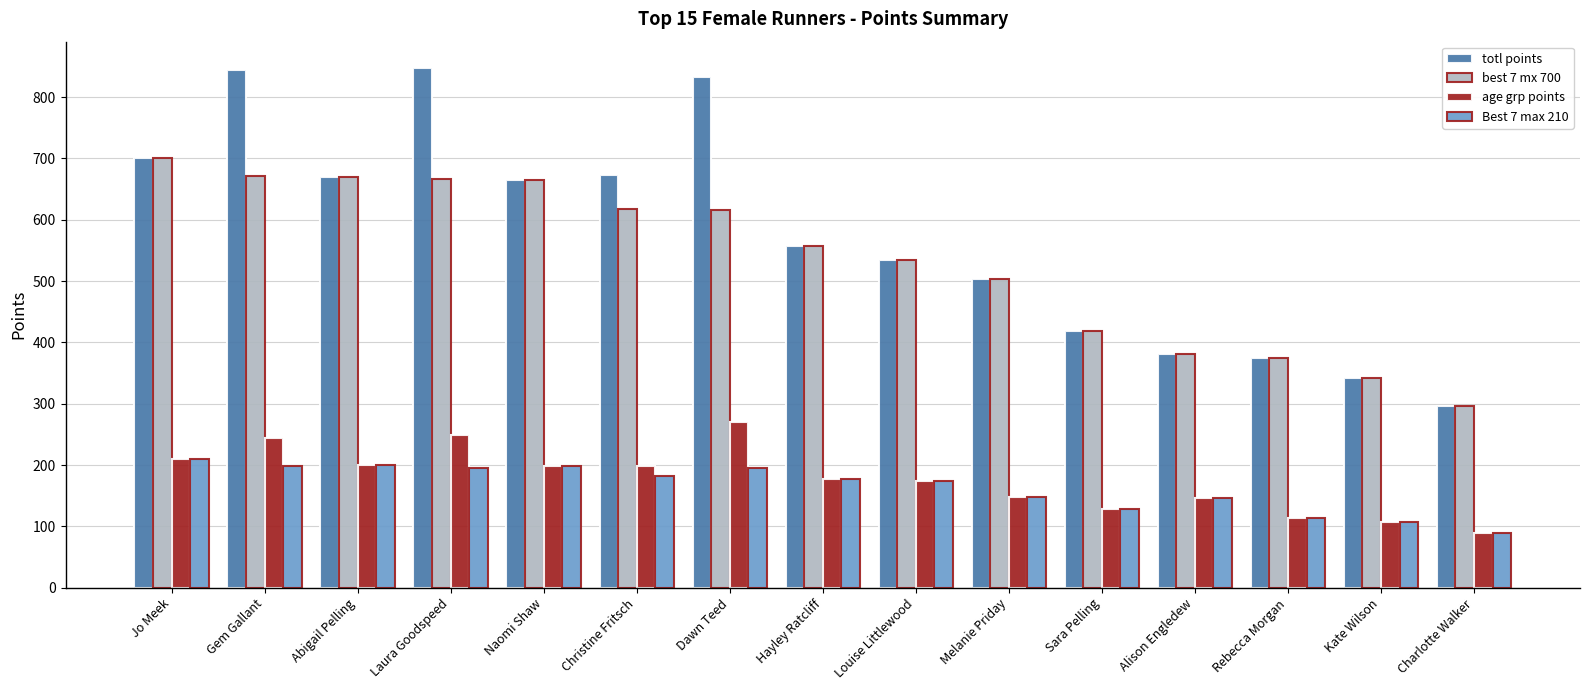

What is the spread (max minus min) of values at Alison Engledew?

234